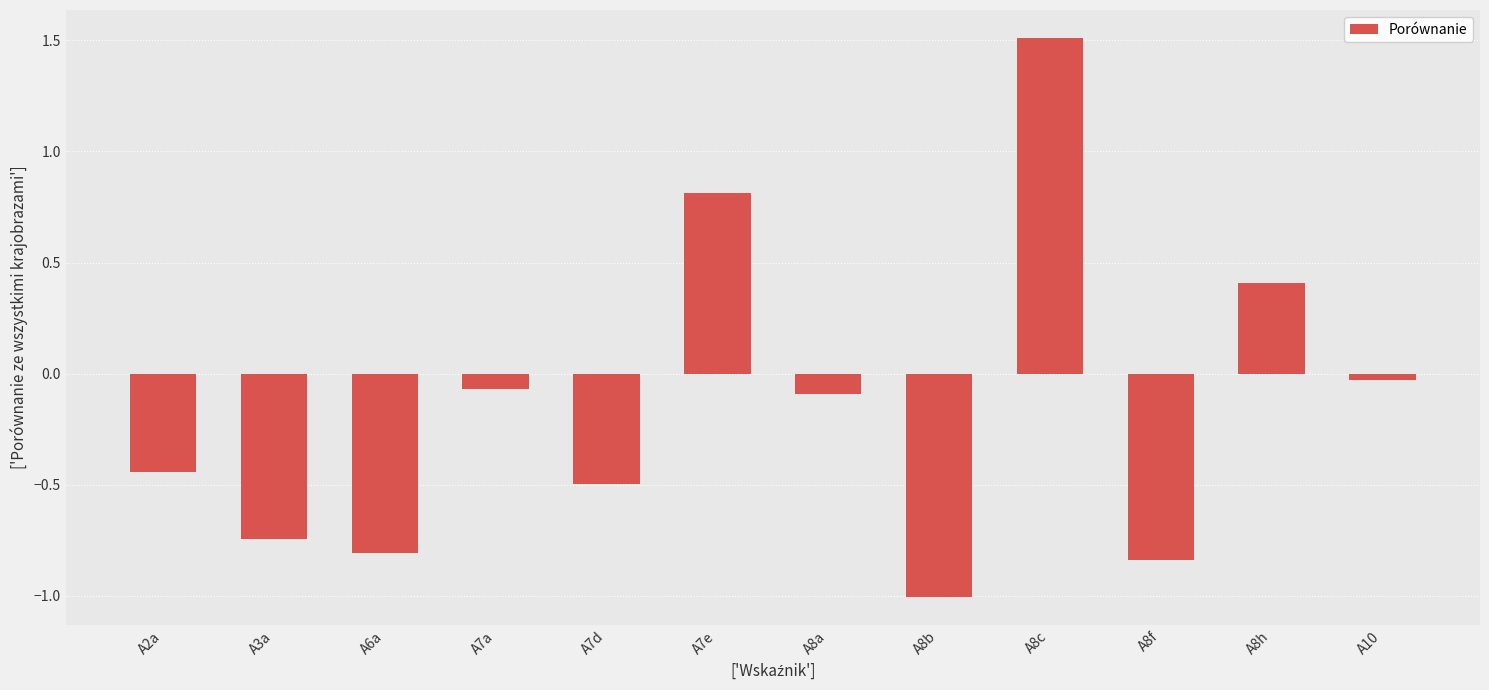

How many bars are there in total?

12